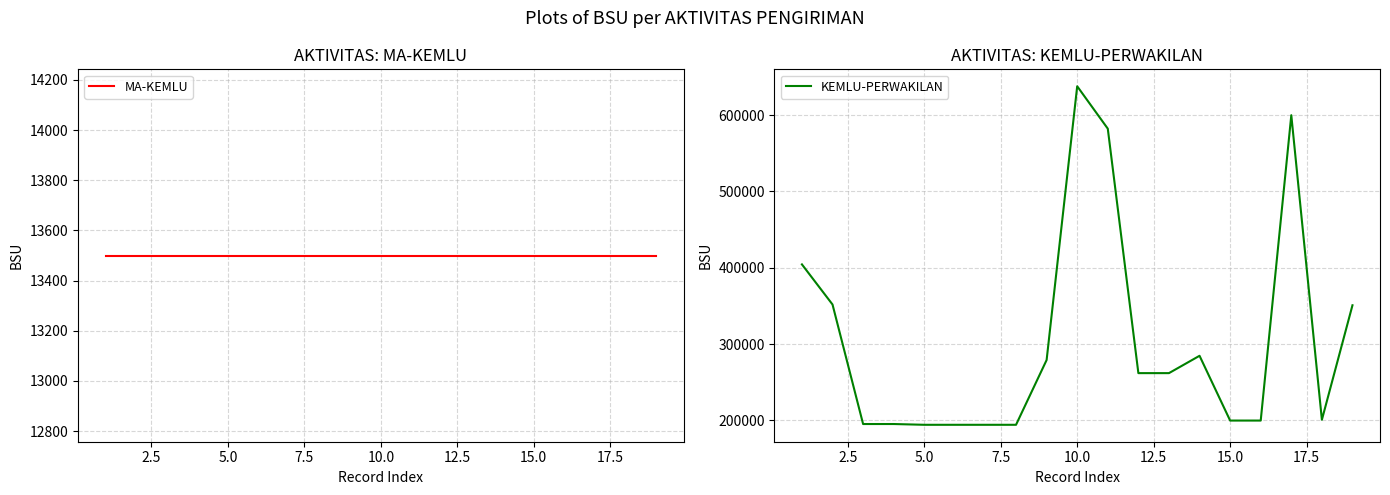

What is the difference between the second highest and second lowest values in the KEMLU-PERWAKILAN series?

405906